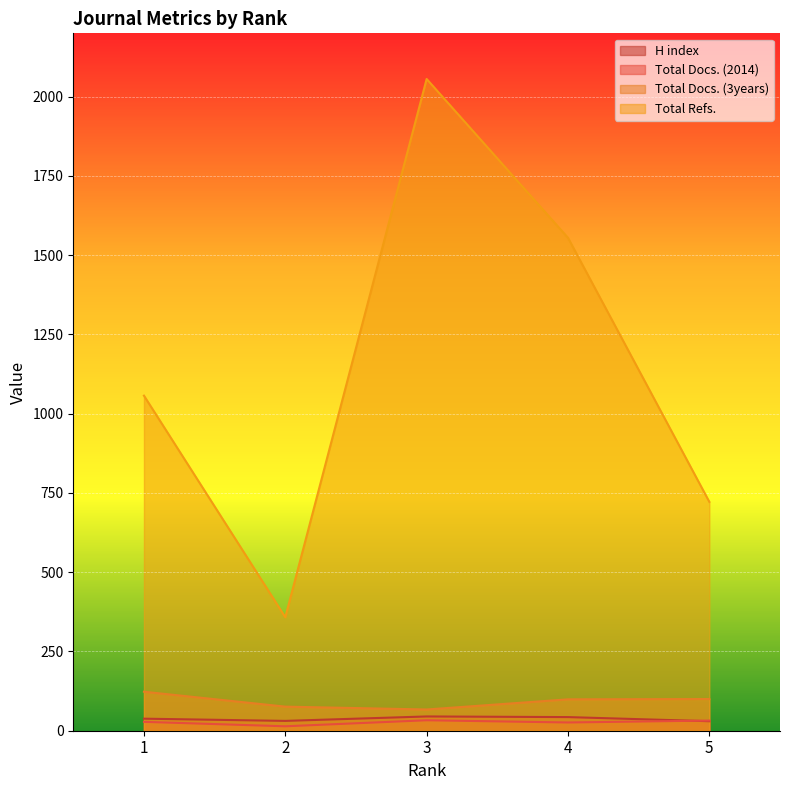

Reading left to right, transcribe all the data shown in this chart.

H index: 38	31	45	43	30
Total Docs. (2014): 28	14	33	26	32
Total Docs. (3years): 123	76	67	99	100
Total Refs.: 1057	358	2056	1555	722